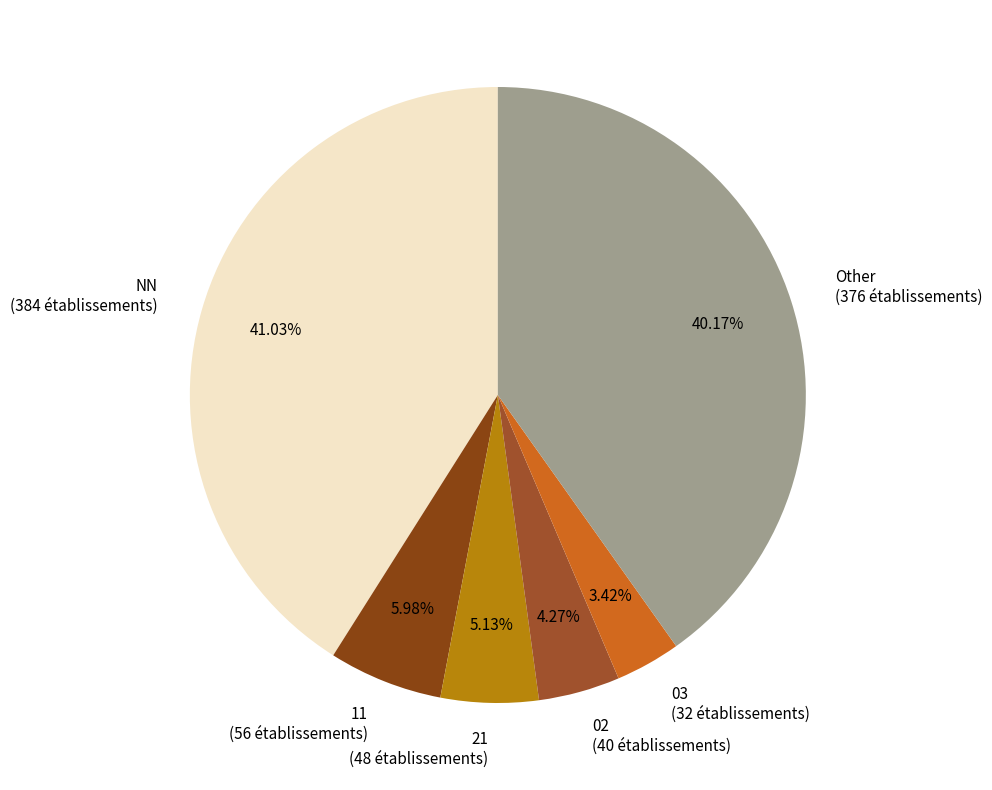

To the nearest percent, what is the combined percentage of 02 and 11?

10%